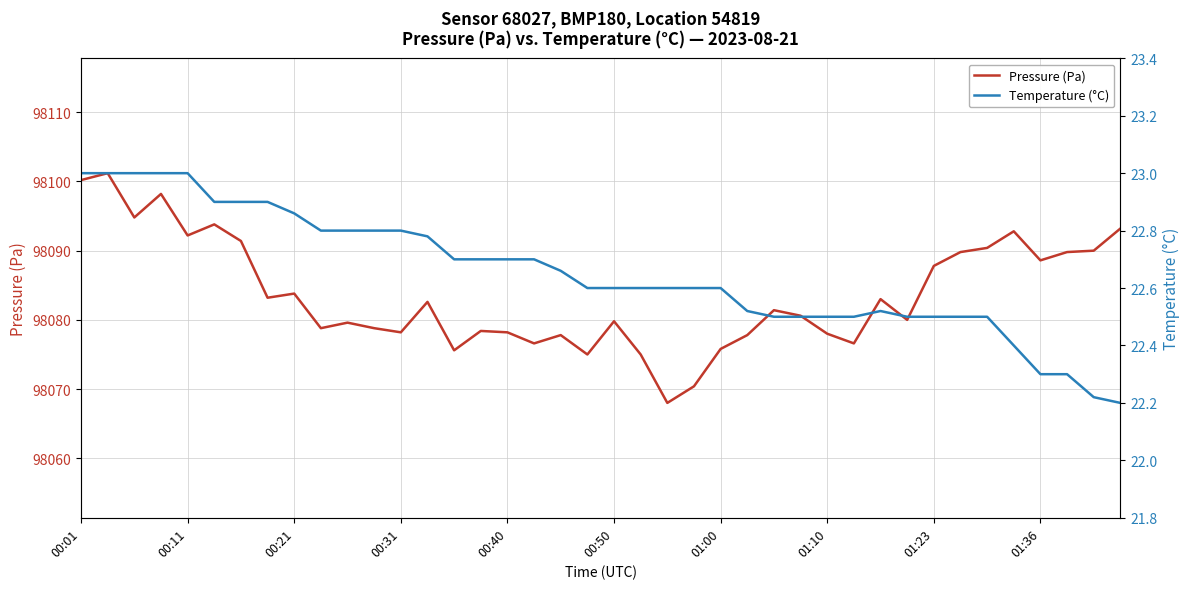

What is the maximum value for Pressure (Pa)?

98101.2